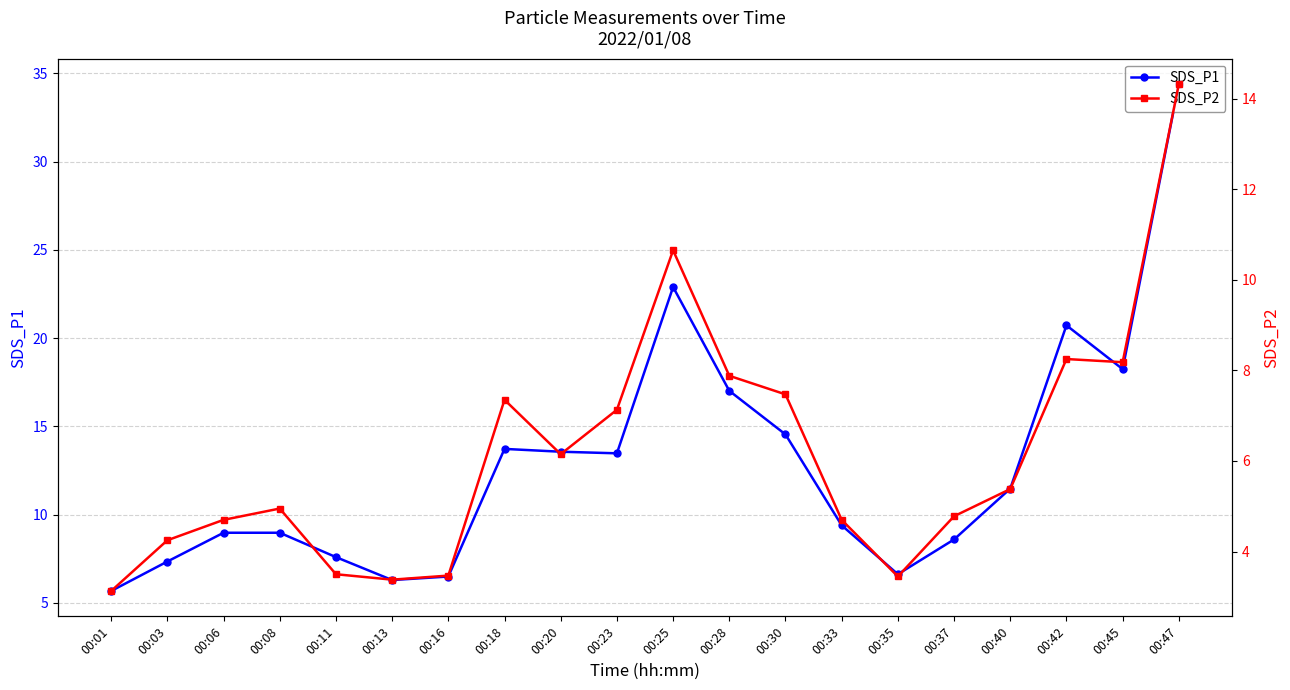

At which category does SDS_P2 reach its first local peak?

00:08